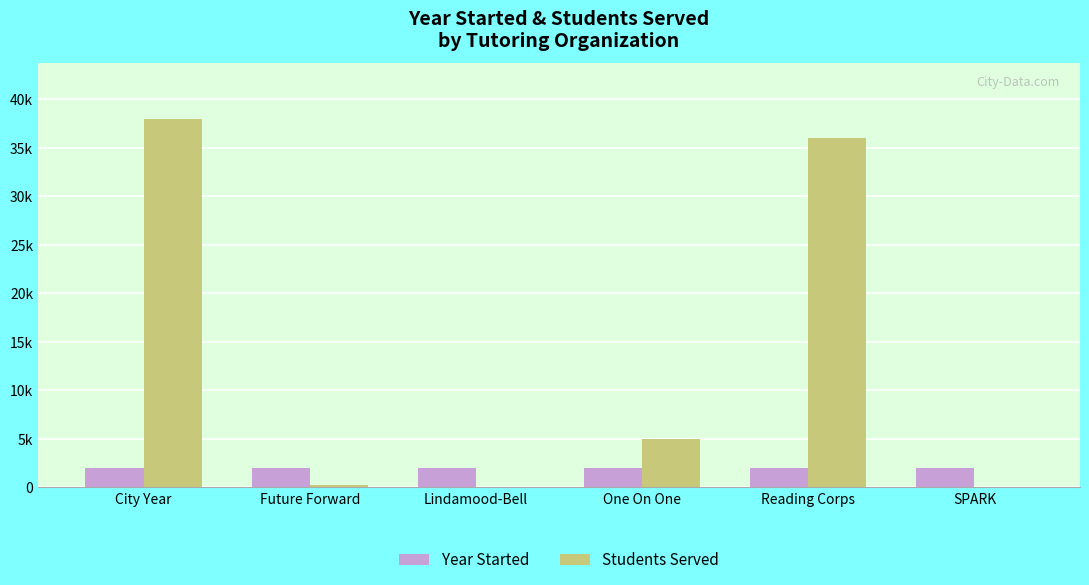

Are the bars horizontal?

No